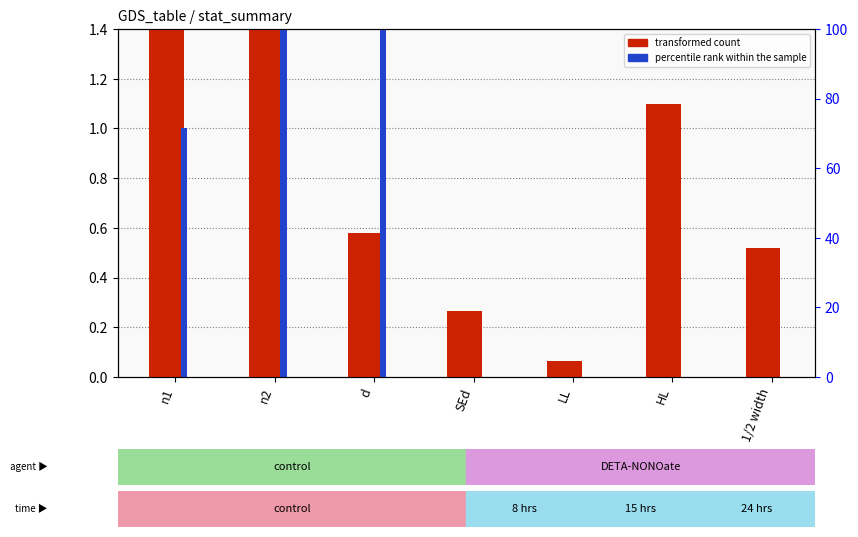

What is the spread (max minus min) of values at HL?

1.1